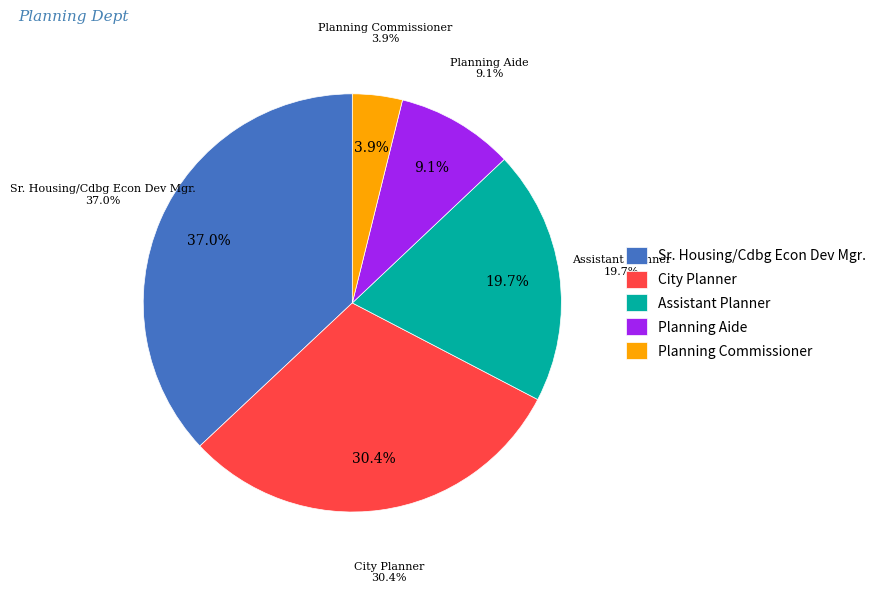

What is the ratio of the value at City Planner to the value at Planning Aide?

3.3